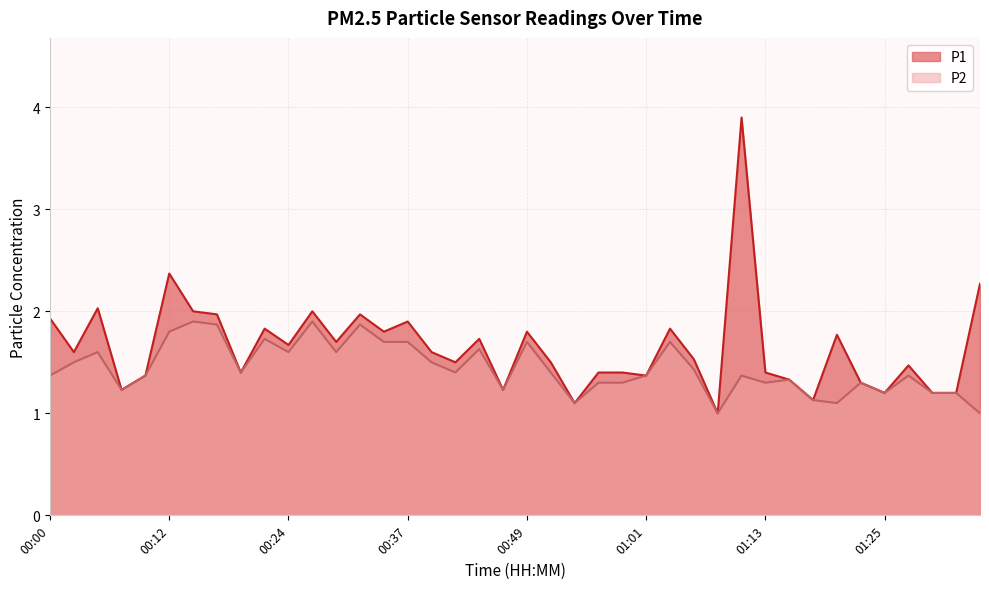

Reading left to right, list all the values displayed in this chart.

P1: 00:00=1.9	00:02=1.6	00:05=2.0	00:07=1.2	00:10=1.4	00:12=2.4	00:15=2.0	00:17=2.0	00:19=1.4	00:22=1.8	00:24=1.7	00:27=2.0	00:29=1.7	00:32=2.0	00:34=1.8	00:37=1.9	00:39=1.6	00:41=1.5	00:44=1.7	00:46=1.2	00:49=1.8	00:51=1.5	00:54=1.1	00:56=1.4	00:58=1.4	01:01=1.4	01:03=1.8	01:06=1.5	01:08=1.0	01:11=3.9	01:13=1.4	01:16=1.3	01:18=1.1	01:20=1.8	01:23=1.3	01:25=1.2	01:28=1.5	01:30=1.2	01:33=1.2	01:35=2.3
P2: 00:00=1.4	00:02=1.5	00:05=1.6	00:07=1.2	00:10=1.4	00:12=1.8	00:15=1.9	00:17=1.9	00:19=1.4	00:22=1.7	00:24=1.6	00:27=1.9	00:29=1.6	00:32=1.9	00:34=1.7	00:37=1.7	00:39=1.5	00:41=1.4	00:44=1.6	00:46=1.2	00:49=1.7	00:51=1.4	00:54=1.1	00:56=1.3	00:58=1.3	01:01=1.4	01:03=1.7	01:06=1.4	01:08=1.0	01:11=1.4	01:13=1.3	01:16=1.3	01:18=1.1	01:20=1.1	01:23=1.3	01:25=1.2	01:28=1.4	01:30=1.2	01:33=1.2	01:35=1.0